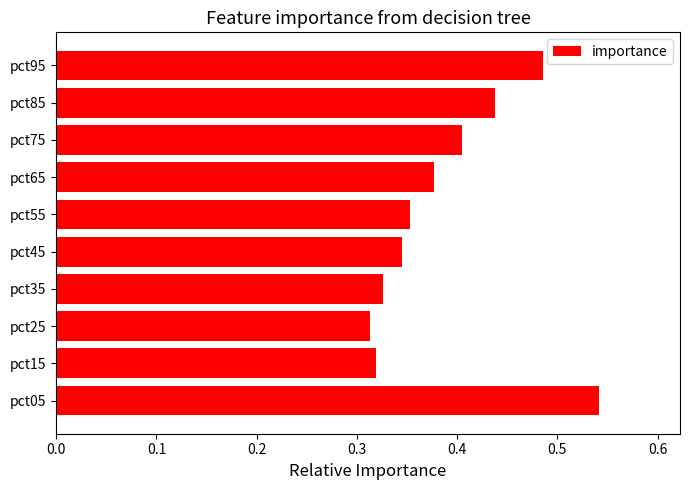

What is the difference between the maximum and minimum values?

0.2